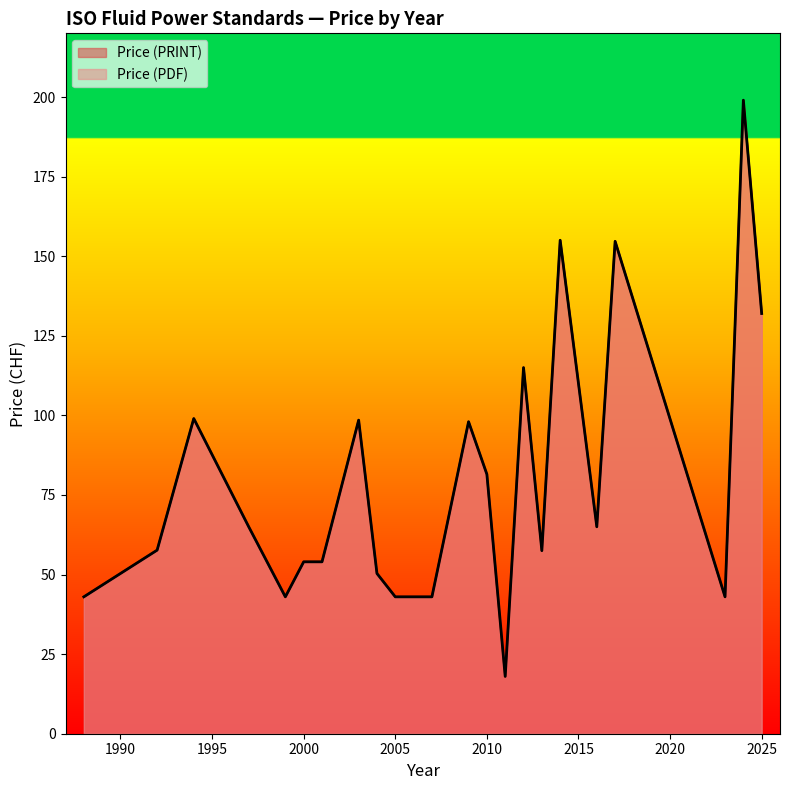

Is it true that Price (PDF) equals 190 at 2012?

False